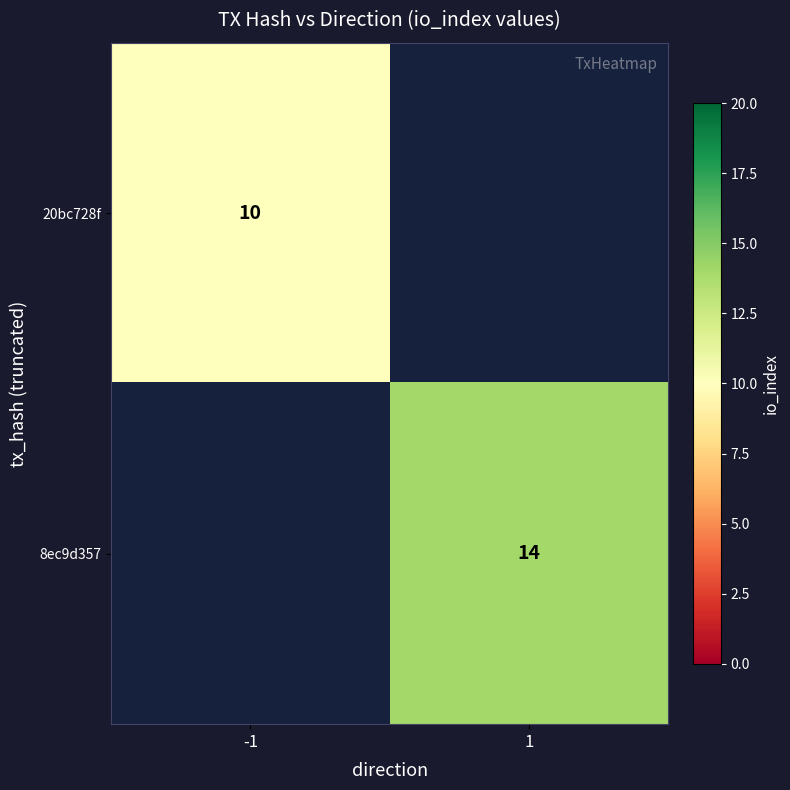

Is it true that 20bc728f equals 10 at -1?

True